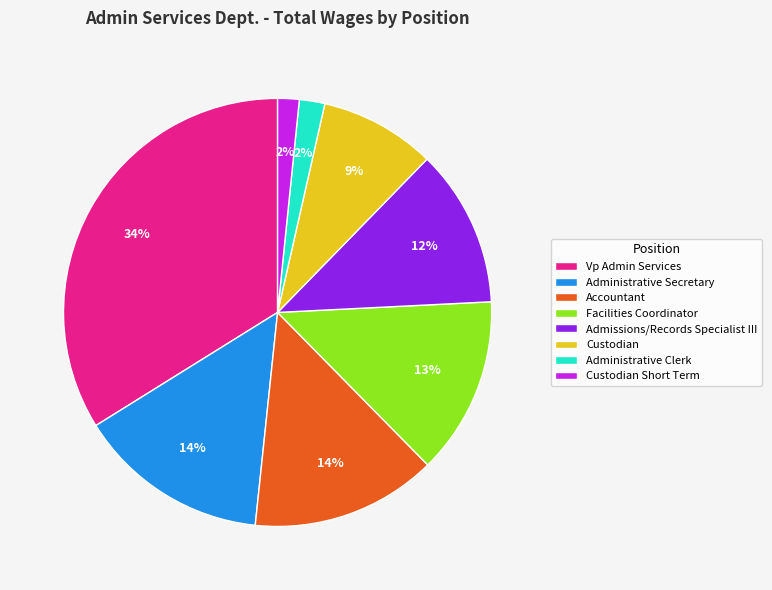

Is the sum of Vp Admin Services and Custodian Short Term greater than half?

No